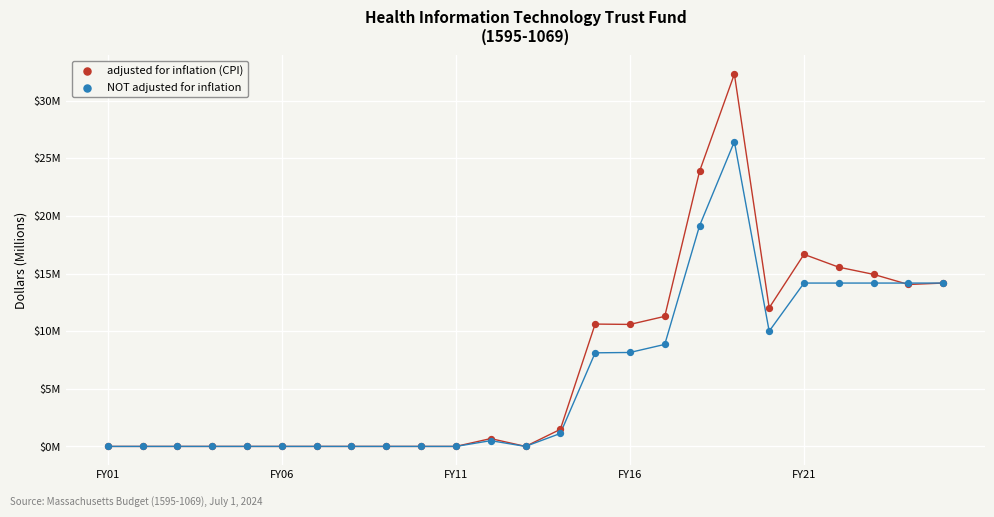

Which series contains the highest Y value?

adjusted for inflation (CPI)